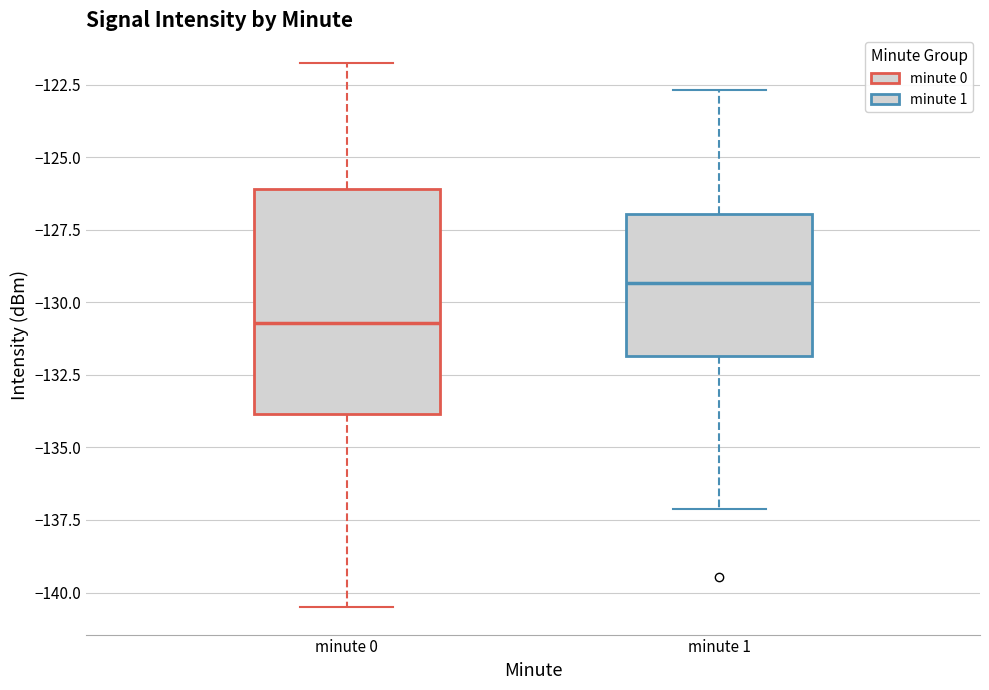

Comparing the boxes themselves (not the whiskers), which one is the tallest?

minute 0